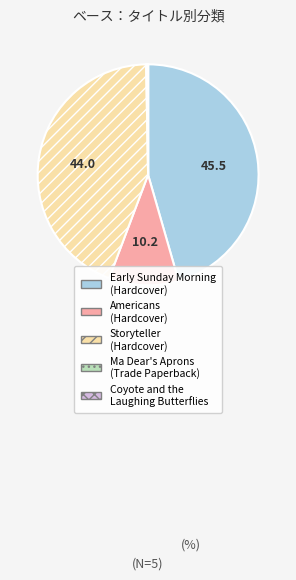

Is there any slice that represents more than half of the pie?

No